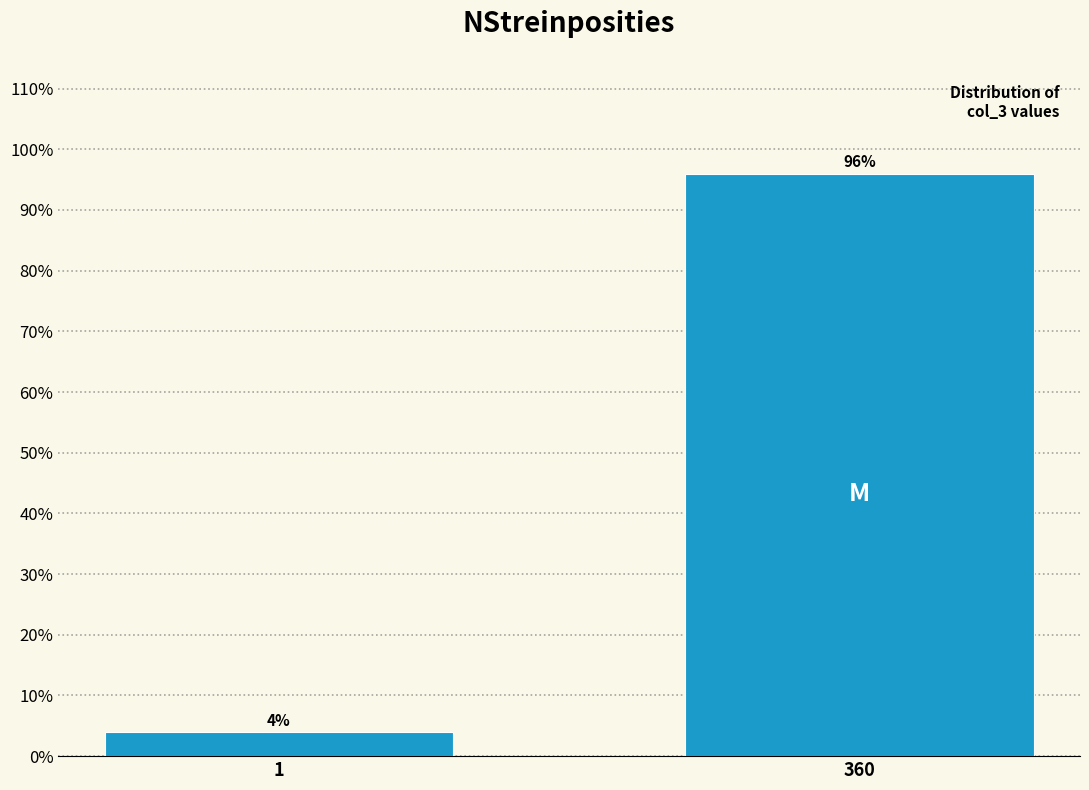

Reading left to right, what are all the values shown in this chart?

4	96